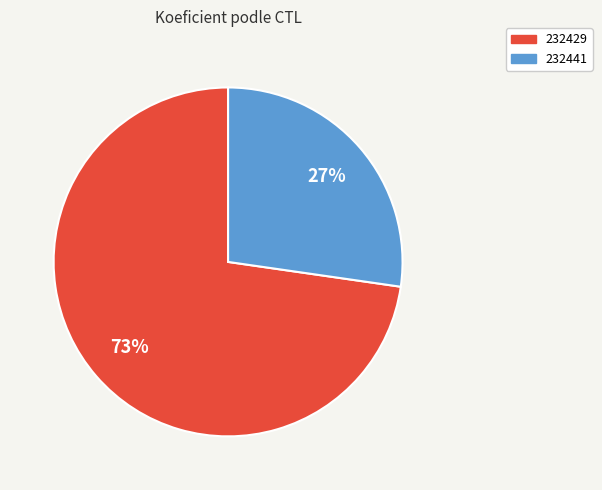

The 232441 slice represents 27% of the pie. True or false?

True